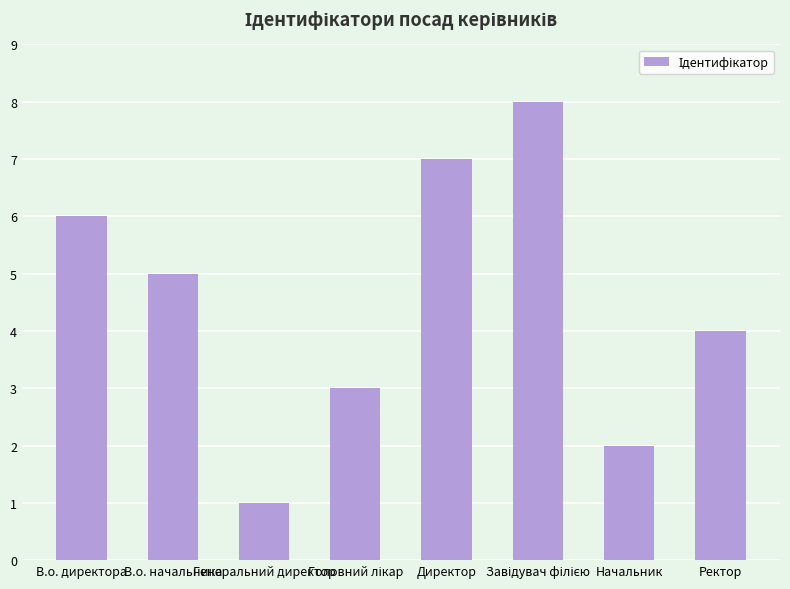

What is the sum of all values?

36